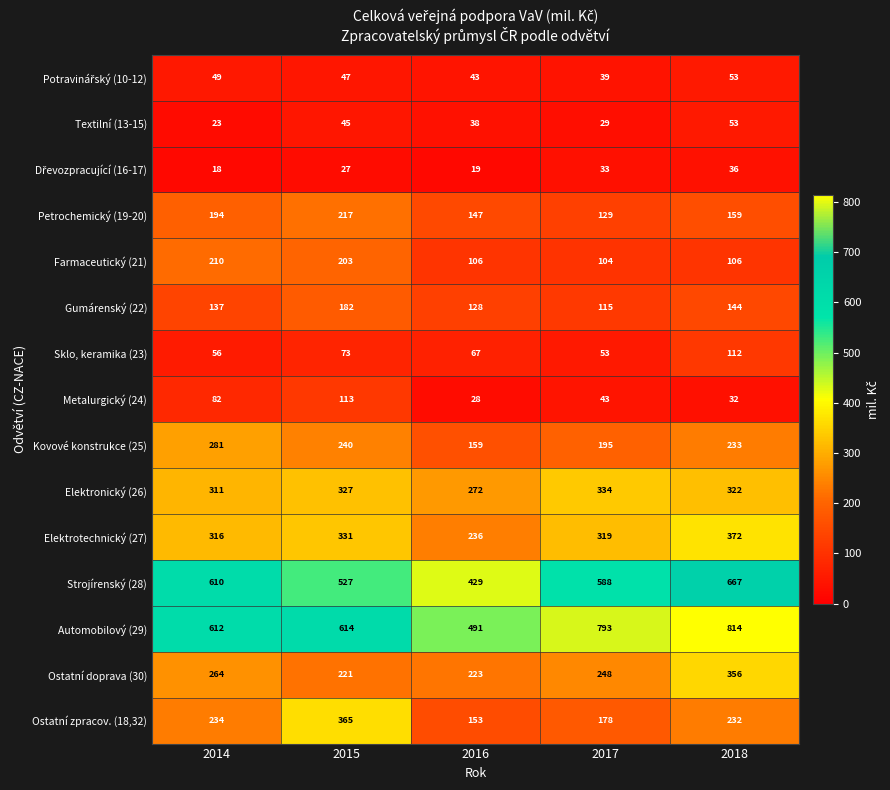

True or false: Ostatní zpracov. (18,32) has a value of 234 at 2014.

True